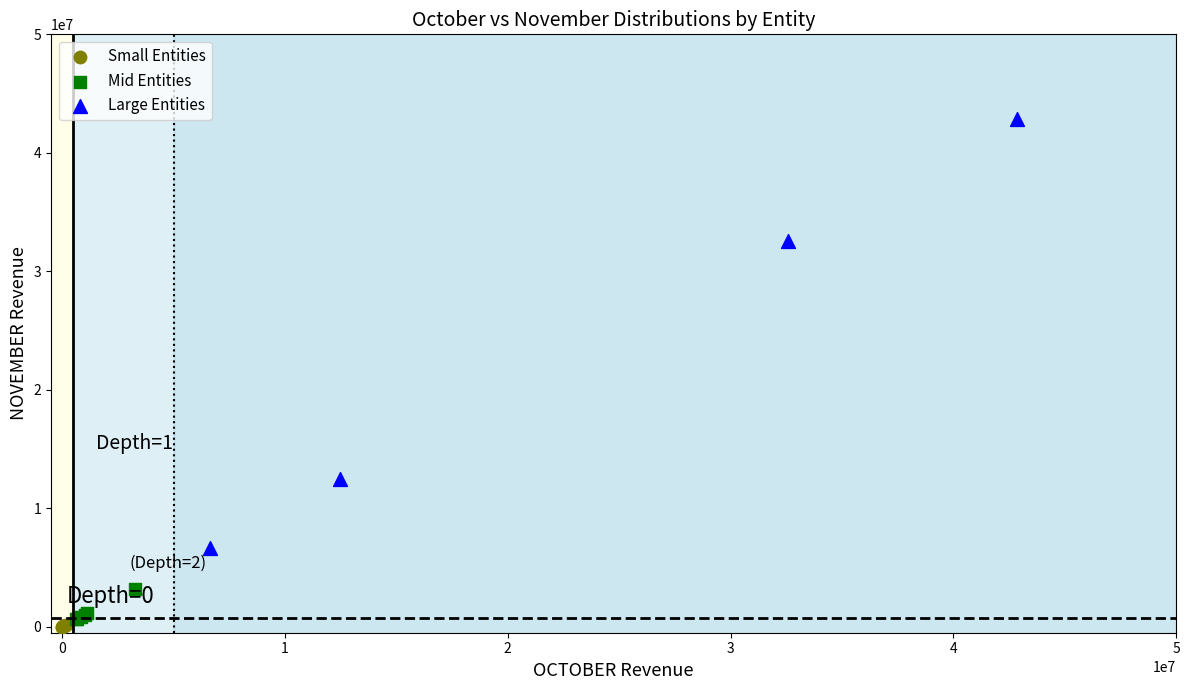

Which series reaches the minimum Y coordinate?

Small Entities